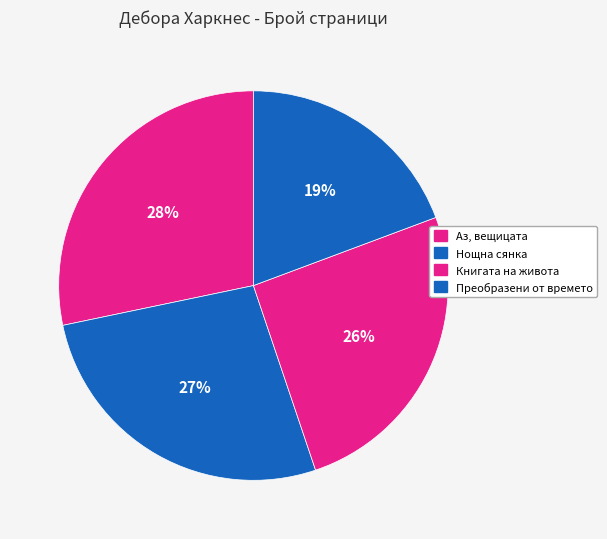

What is the ratio of the value at Аз, вещицата to the value at Преобразени от времето?

1.5